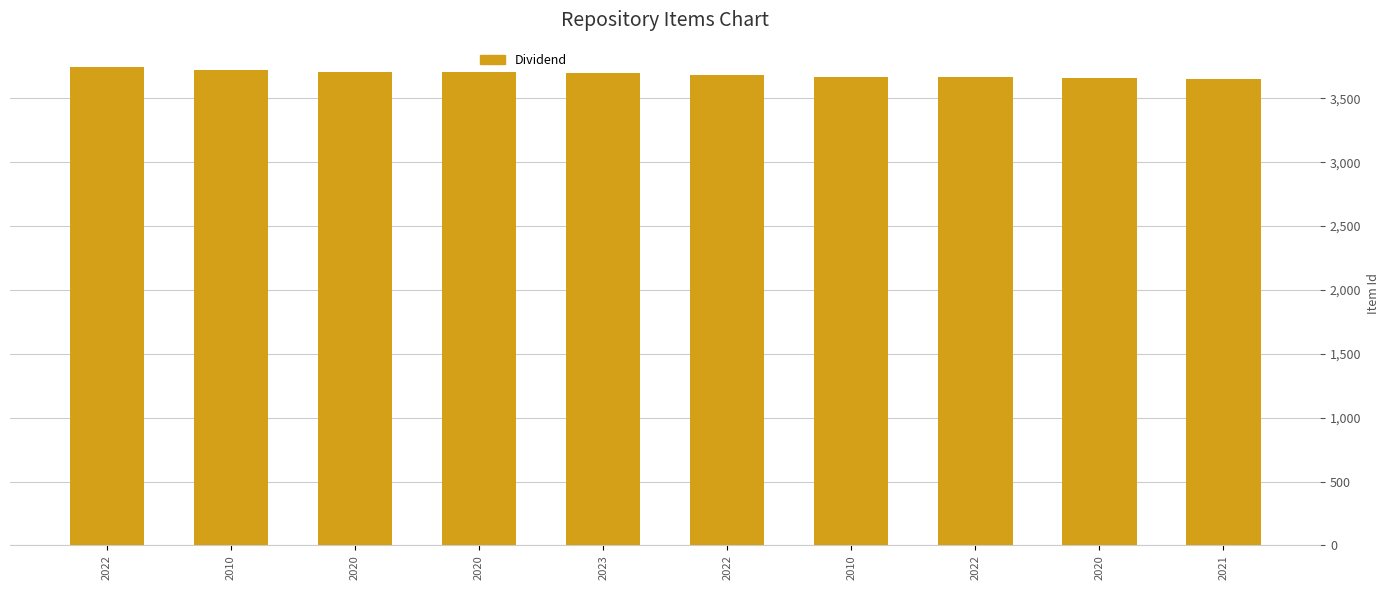

Reading right to left, what are all the values shown in this chart?

2021=3651	2020=3659	2022=3664	2010=3667	2022=3684	2023=3699	2020=3705	2020=3708	2010=3725	2022=3749